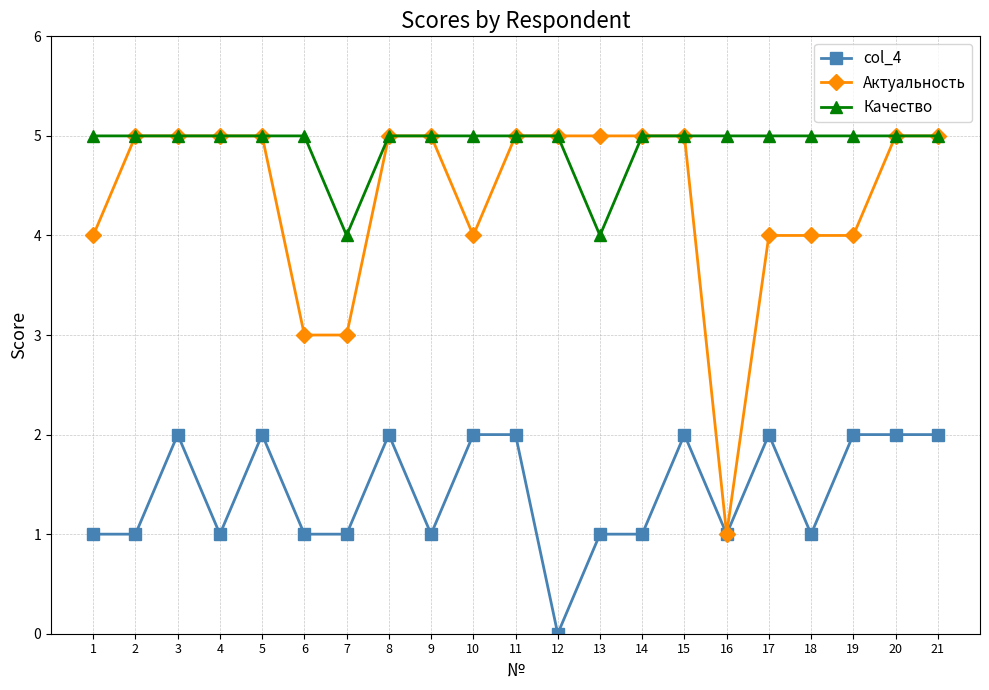

What value does the Актуальность series have at 5?

5